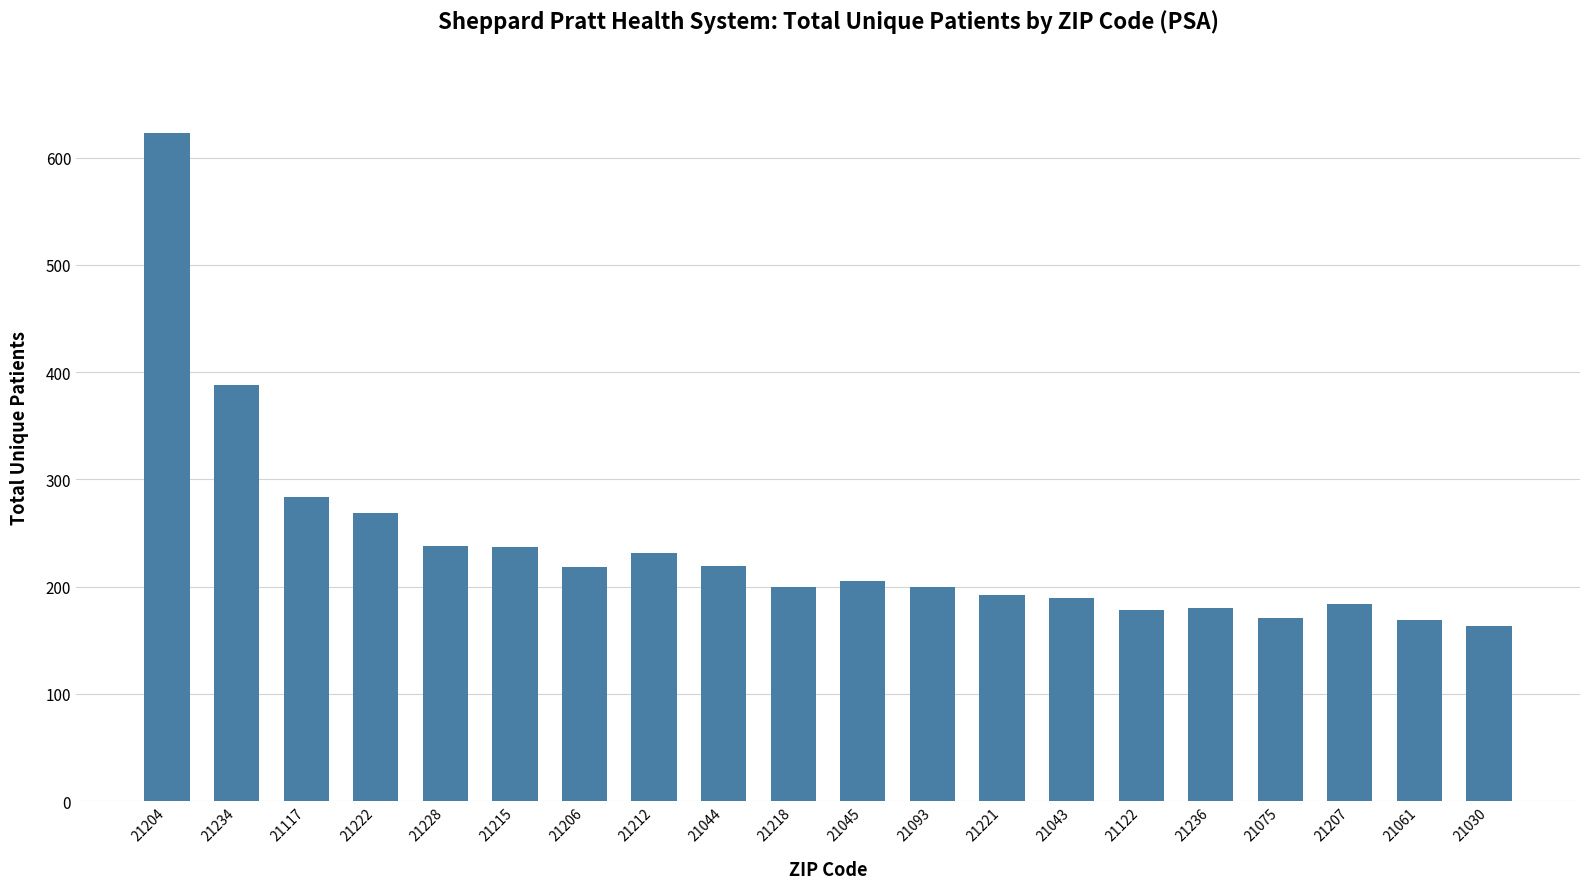

Count the number of categories in the chart.

20